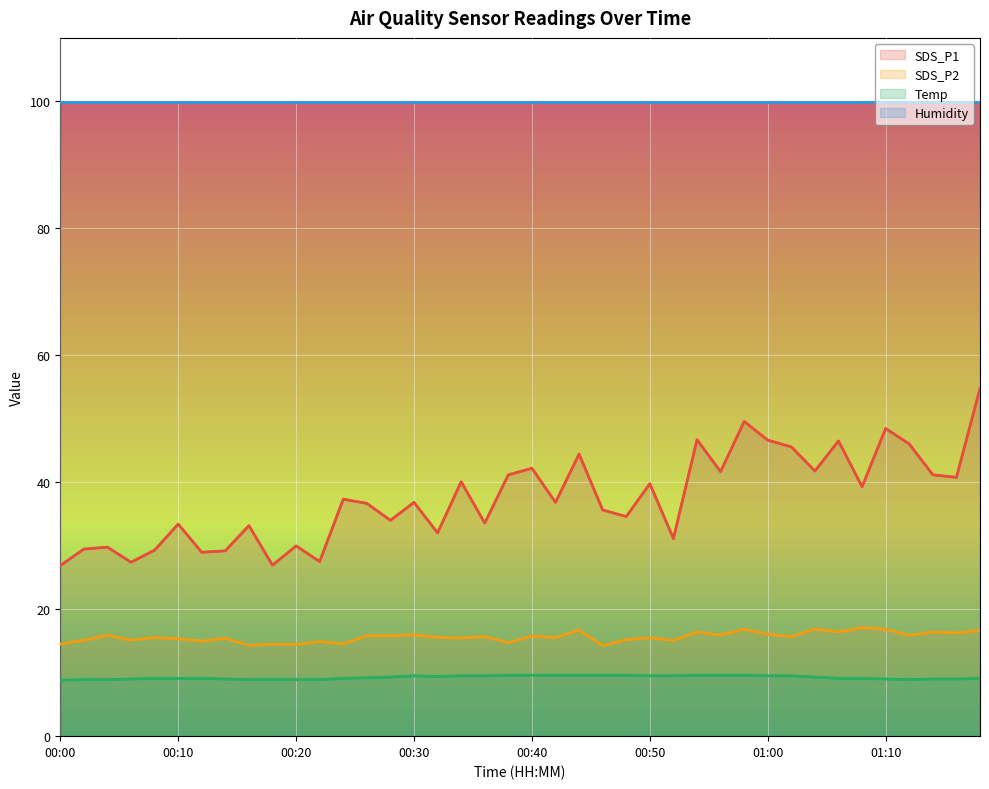

What is the minimum value for SDS_P2?

14.3